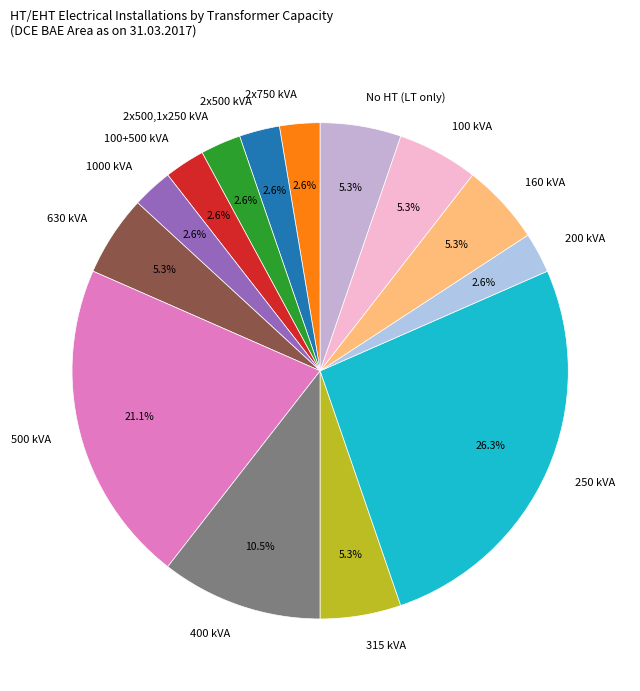

What is the largest slice in the pie chart?

250 kVA